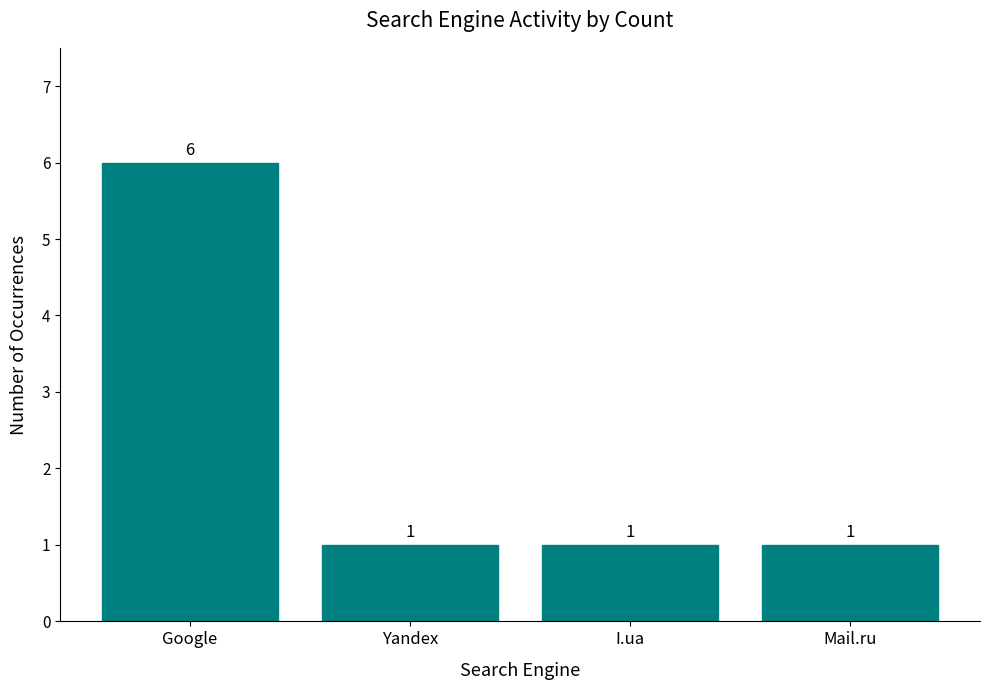

At which category does the chart reach its peak across all series?

Google